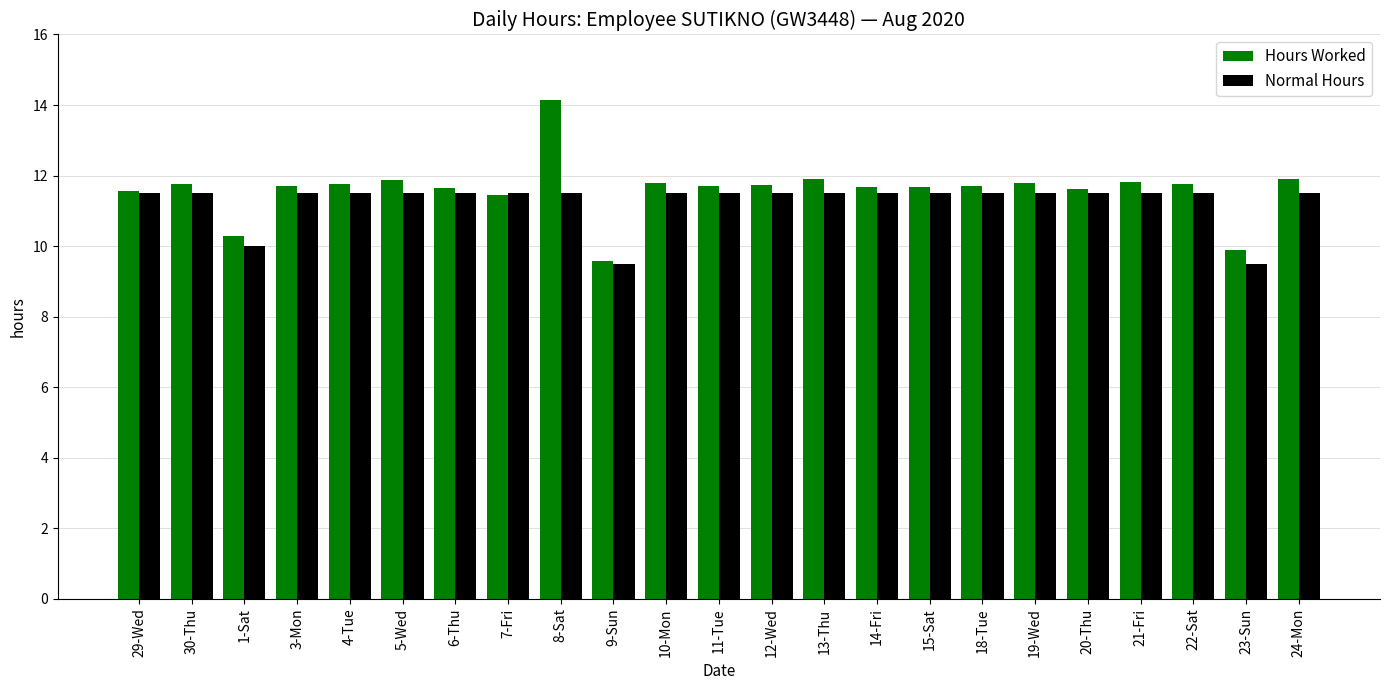

How many data points in Normal Hours are above 11?

20